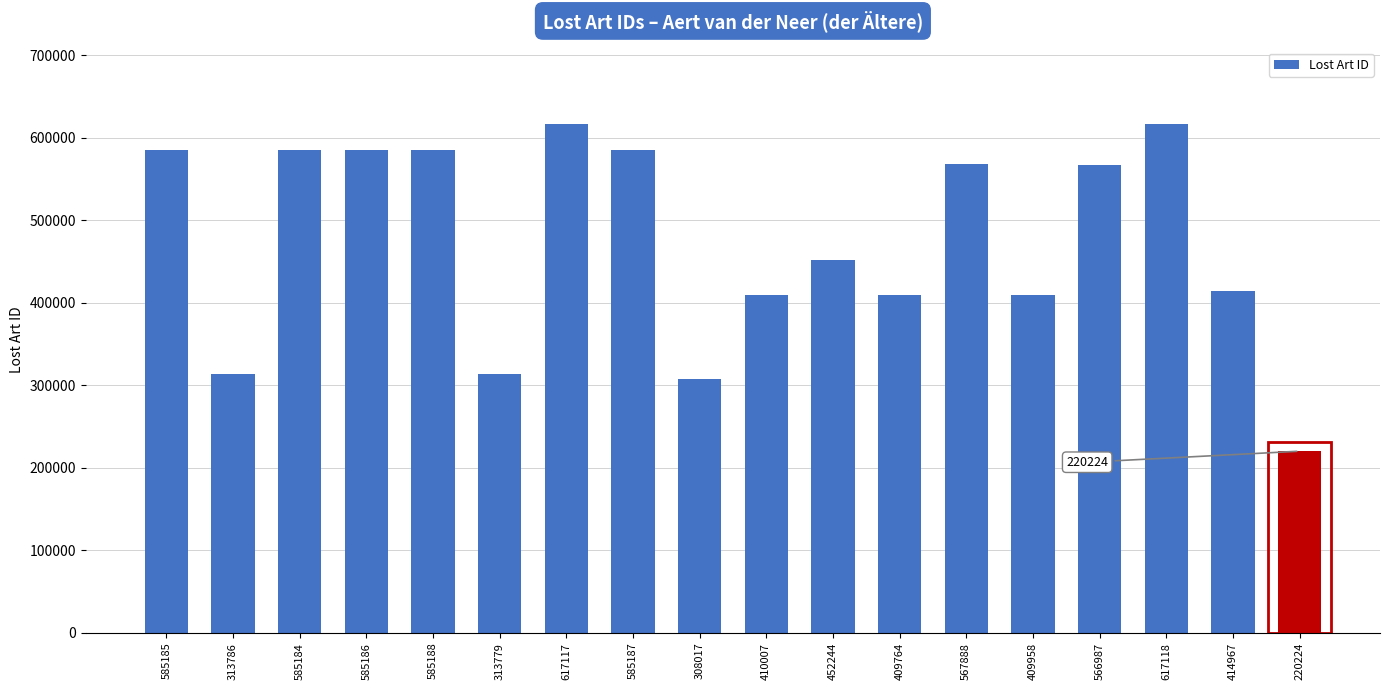

At which category does the chart reach its minimum across all series?

220224